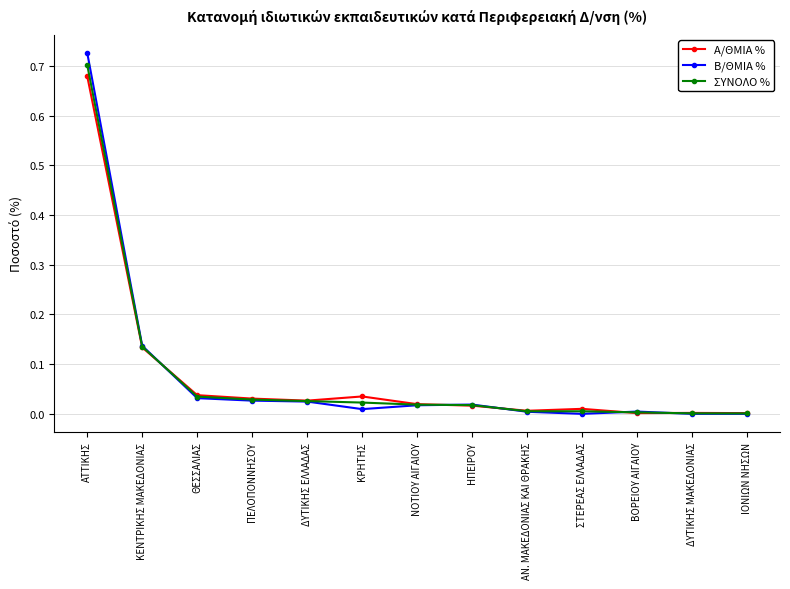

The value of Β/ΘΜΙΑ % at ΣΤΕΡΕΑΣ ΕΛΛΑΔΑΣ is 0.0. True or false?

True